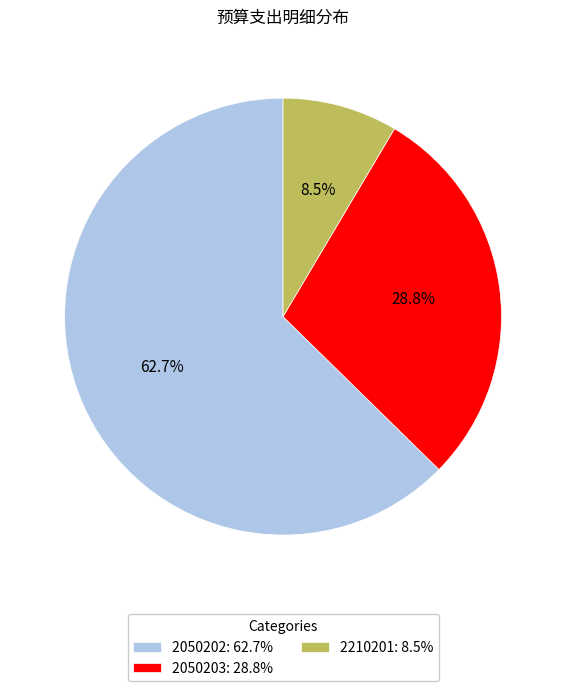

What percentage is the 2050202 slice, to the nearest percent?

63%